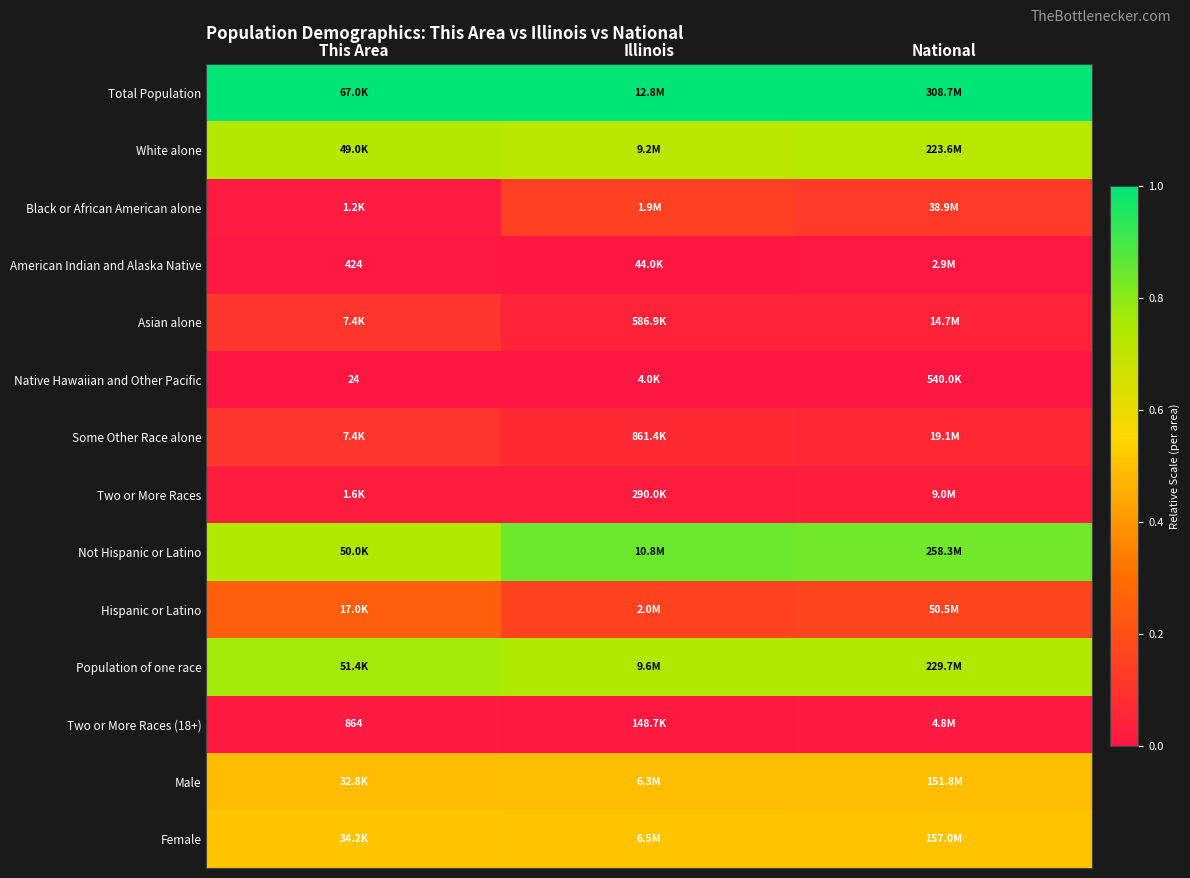

What is the approximate value of Hispanic or Latino at This Area?

0.3